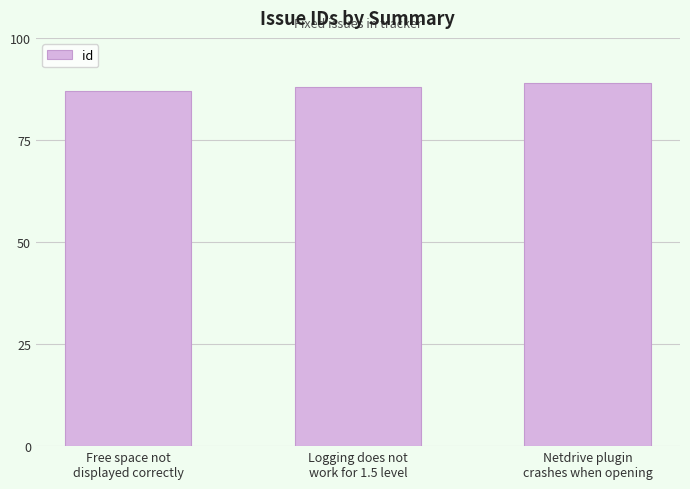

Reading right to left, list all the values displayed in this chart.

Netdrive plugin
crashes when opening=89	Logging does not
work for 1.5 level=88	Free space not
displayed correctly=87